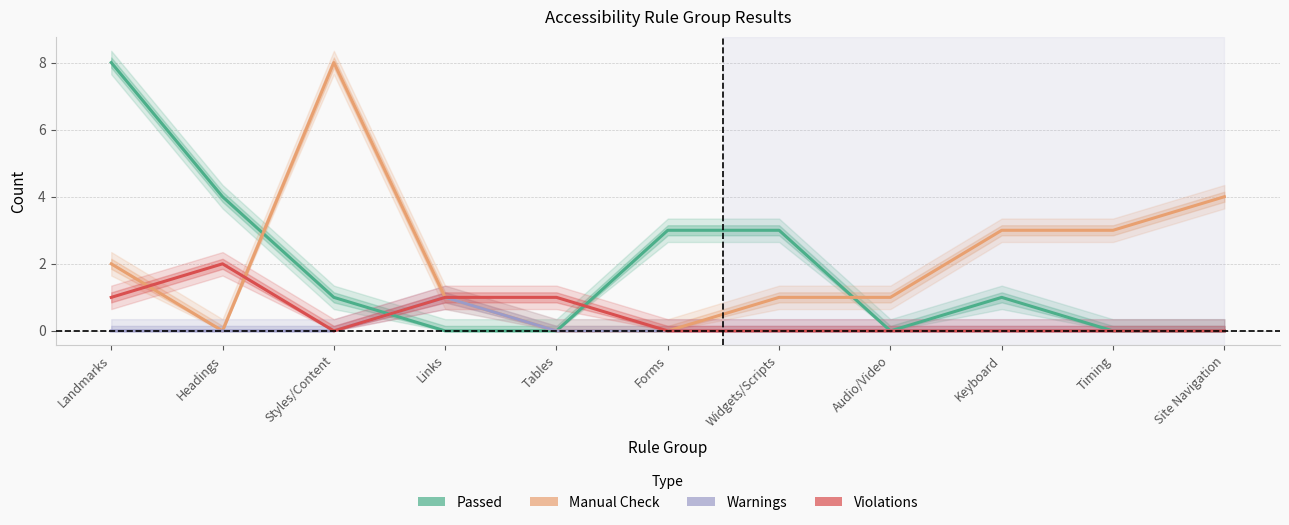

Is the value of Passed at Styles/Content greater than the value of Warnings at Site Navigation?

Yes